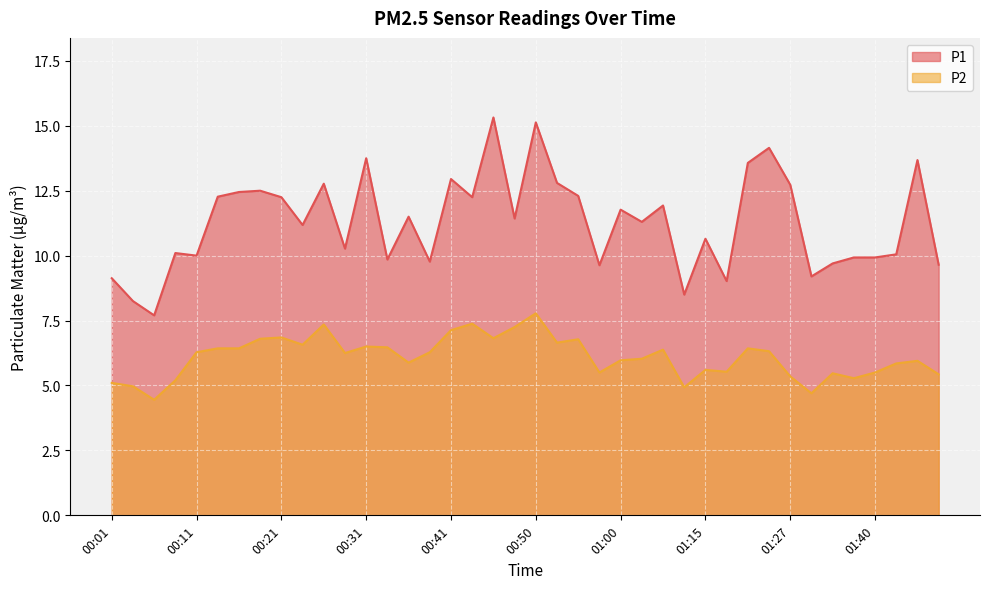

Reading right to left, list all the values displayed in this chart.

P1: 9.7	13.7	10.1	9.9	9.9	9.7	9.2	12.7	14.2	13.6	9.0	10.7	8.5	11.9	11.3	11.8	9.6	12.3	12.8	15.1	11.4	15.3	12.2	12.9	9.8	11.5	9.8	13.8	10.3	12.8	11.2	12.2	12.5	12.4	12.3	10.0	10.1	7.7	8.2	9.1
P2: 5.4	6.0	5.8	5.5	5.3	5.5	4.7	5.3	6.3	6.4	5.5	5.6	4.9	6.4	6.0	6.0	5.5	6.8	6.7	7.8	7.2	6.8	7.4	7.1	6.3	5.9	6.5	6.5	6.2	7.3	6.6	6.8	6.8	6.4	6.4	6.3	5.2	4.5	5.0	5.1